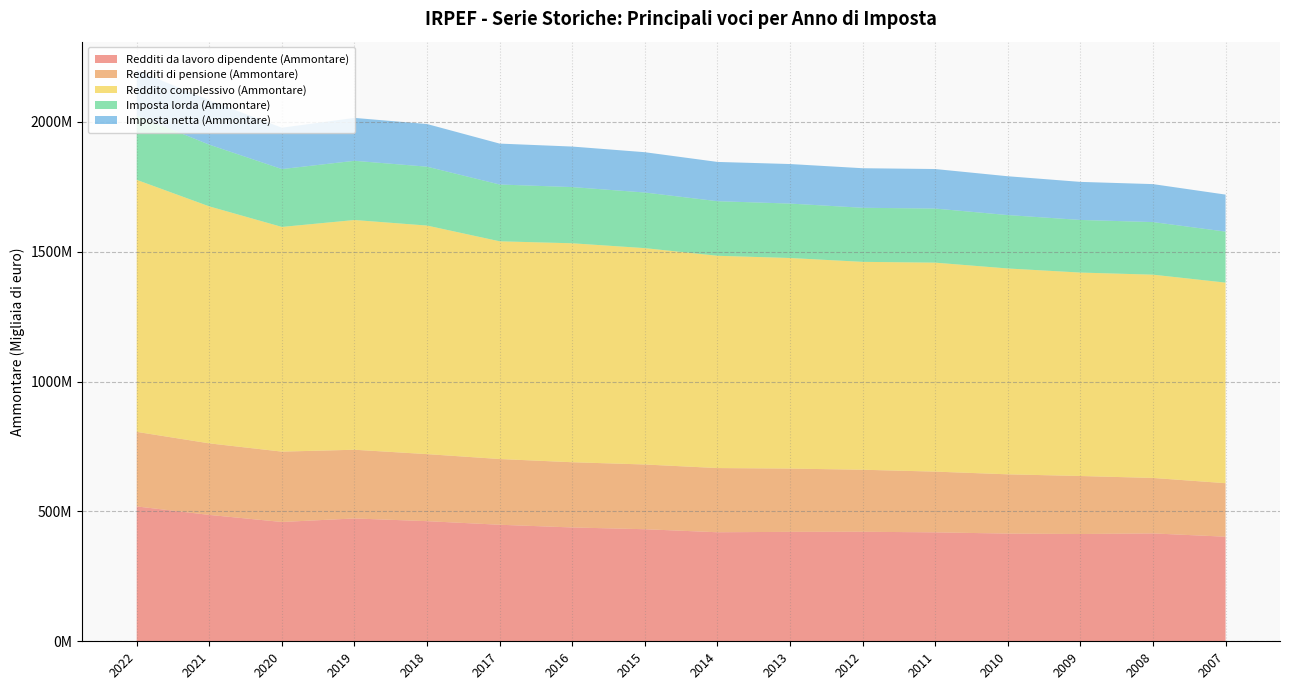

Reading left to right, what are all the values shown in this chart?

Redditi da lavoro dipendente (Ammontare): 519200666.0	486509387.0	459335494.0	472907120.0	462460643.0	448654407.0	438230847.0	431456166.0	419757936.0	421295618.0	421676591.0	419383885.0	414624440.0	413021462.4	415277903.1	402655800.6
Redditi di pensione (Ammontare): 287046713.0	275515573.0	270874518.0	264544593.0	258138456.0	253073382.0	251116116.0	249226307.0	247211969.0	243617069.0	238810185.7	233863552.0	228200053.9	223324142.7	213594559.8	206024343.5
Reddito complessivo (Ammontare): 970233239.0	912363572.0	865074083.0	884483855.0	879957440.0	838226041.0	842977946.0	832970075.0	817263529.0	810756719.0	800371453.4	804525589.0	792519946.6	783250651.7	782593451.5	772261862.0
Imposta lorda (Ammontare): 247941280.0	237560046.0	222756700.0	227981930.0	226658853.0	218651669.0	216346644.0	214152686.0	210141840.0	209525072.0	208174884.9	208215753.0	205612575.6	202615700.4	202516530.7	196368819.2
Imposta netta (Ammontare): 174201435.0	170993284.0	159281005.0	165116802.0	164244267.0	157516039.0	156047262.0	155157955.0	151185237.0	152238194.0	152270260.8	152219369.0	149442985.8	146493241.5	146157039.2	142450079.7